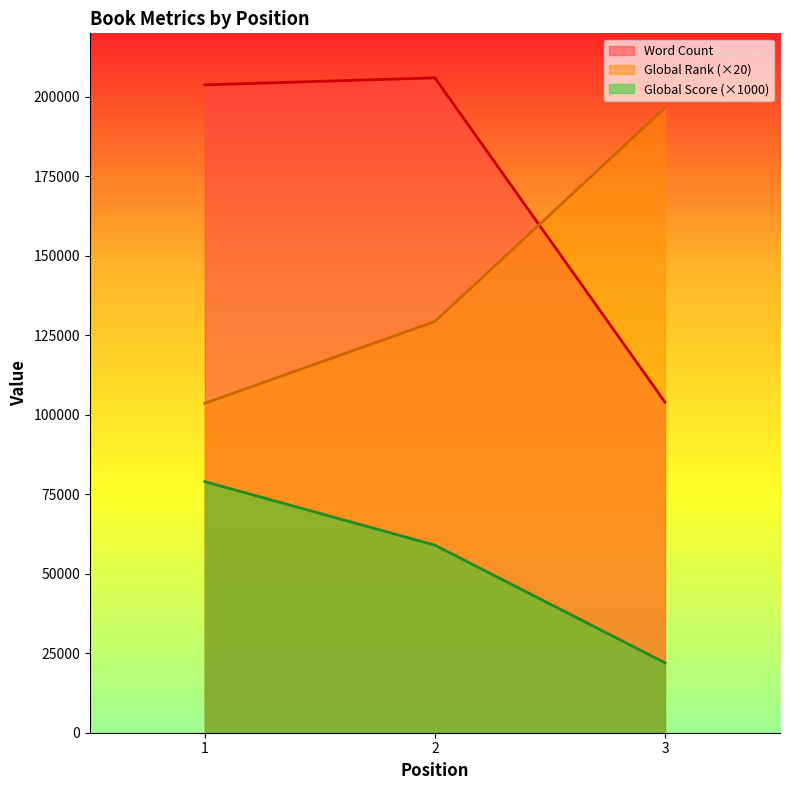

What is the difference between the maximum and minimum values in the Global Score series?

57000